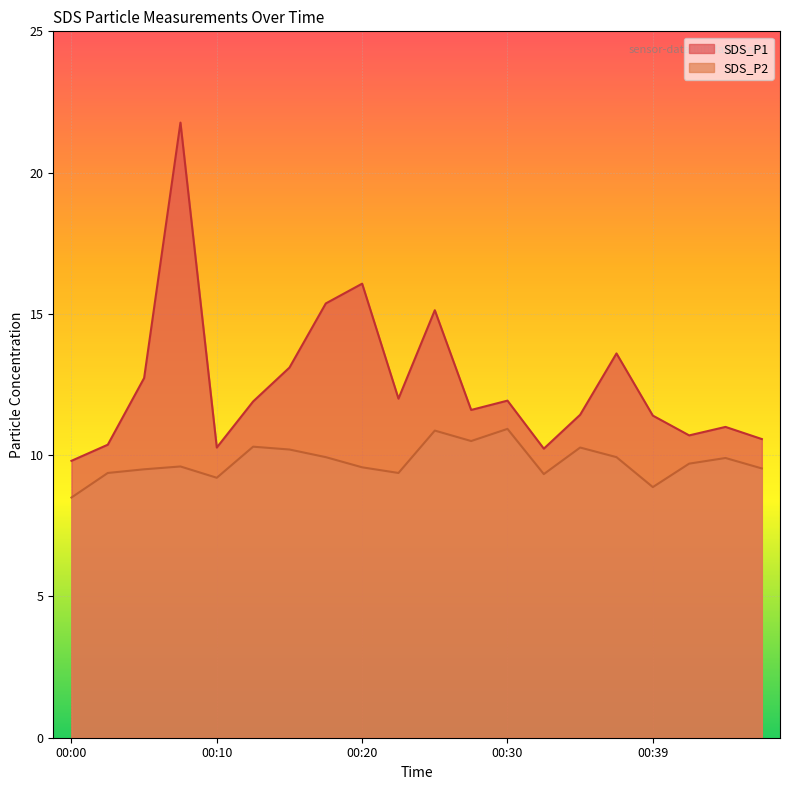

What is the difference between the highest and lowest values at 00:37?

3.7